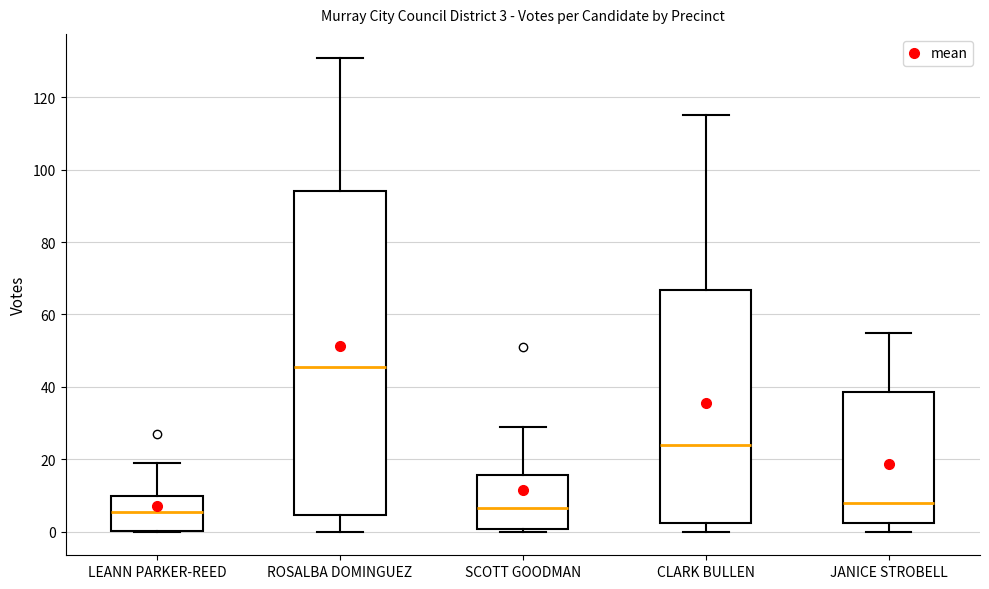

Which box's median line is the highest?

ROSALBA DOMINGUEZ